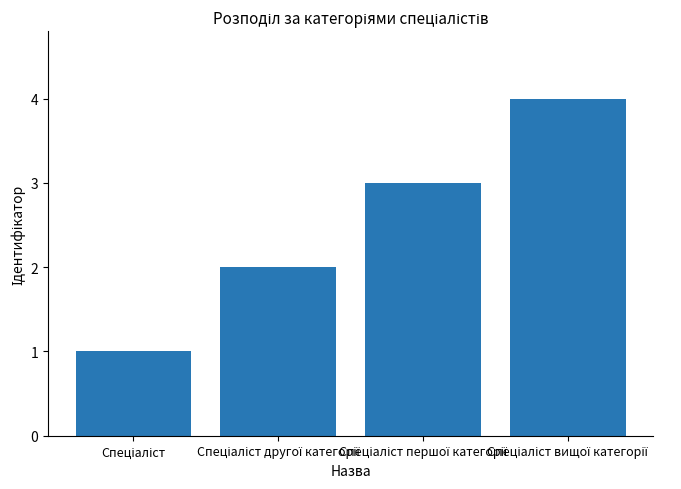

What is the sum of all values?

10